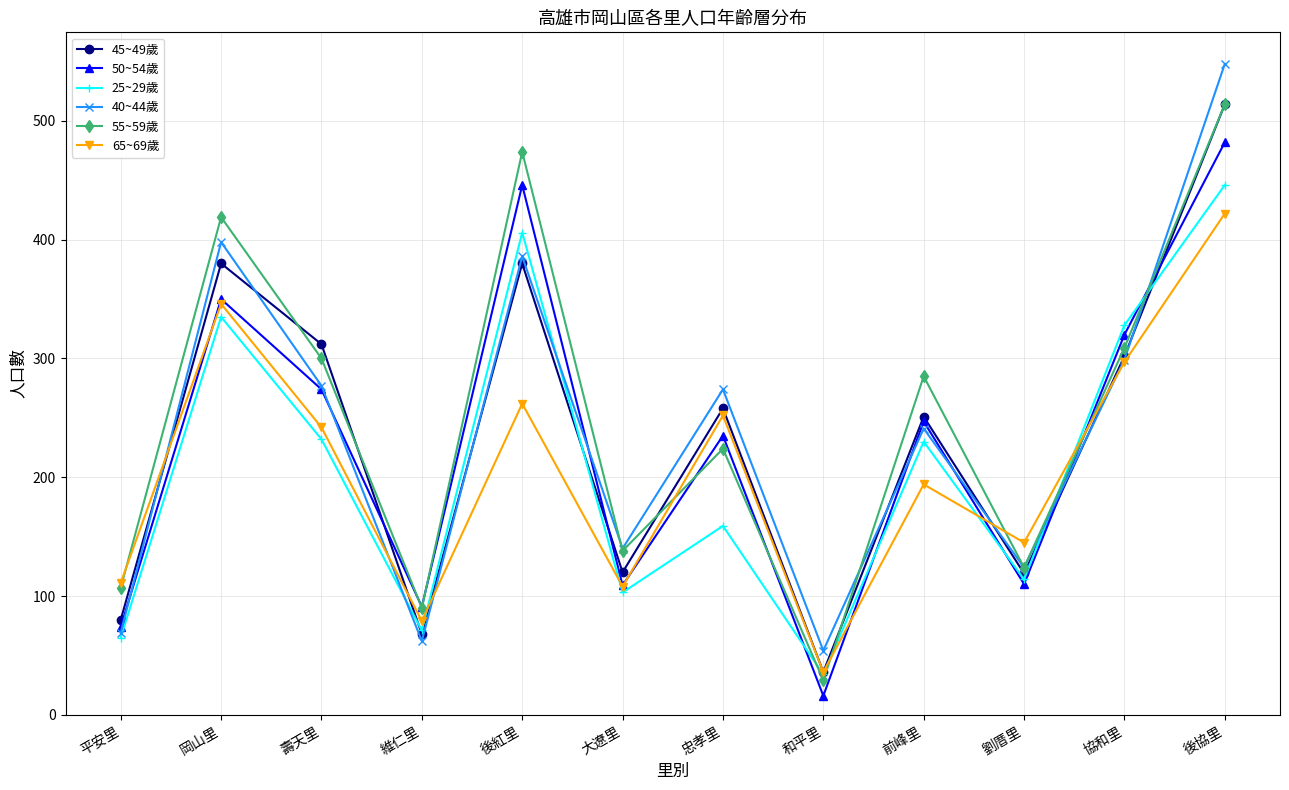

The 40~44歲 series shows 277 at 壽天里. True or false?

True